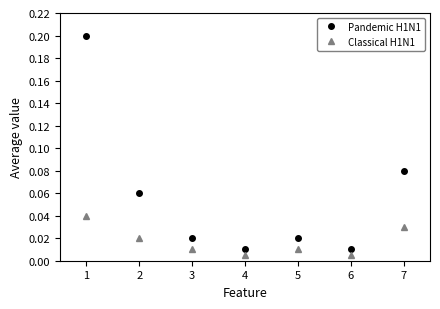

Rank the series by their maximum value, from highest to lowest.

Pandemic H1N1, Classical H1N1